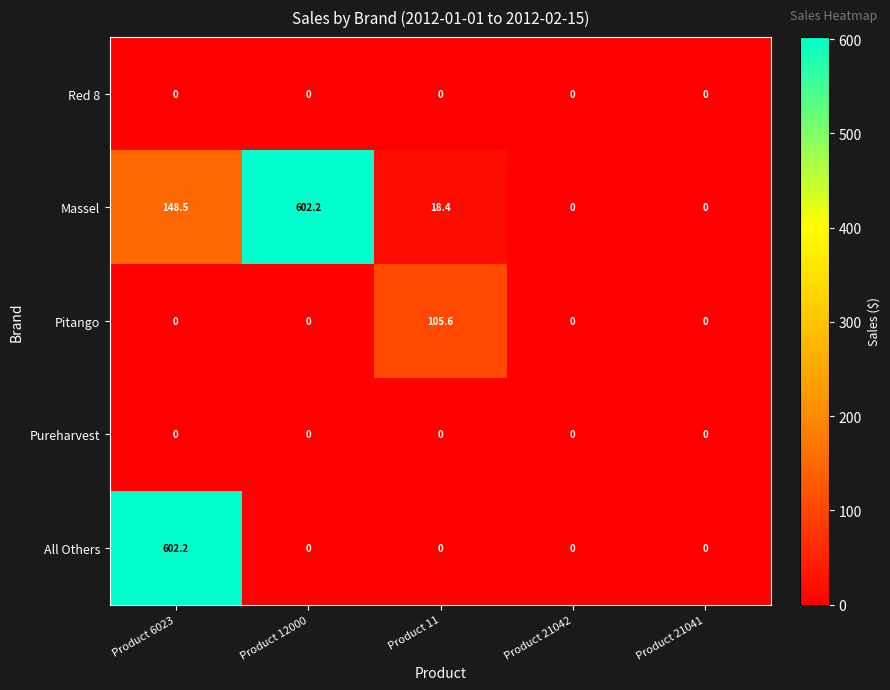

The Massel series shows -363.3 at Product 21042. True or false?

False